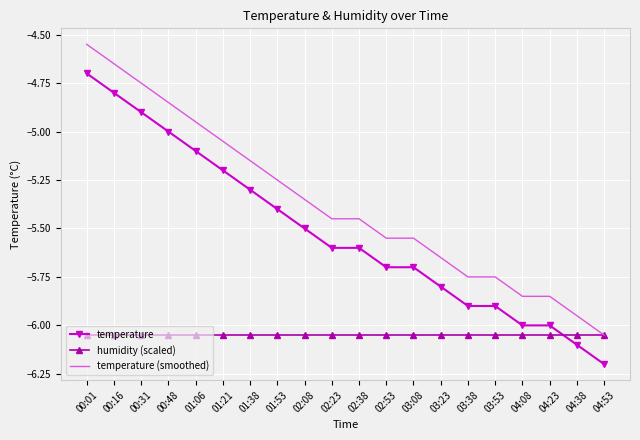

What position from the right is 04:38?

2